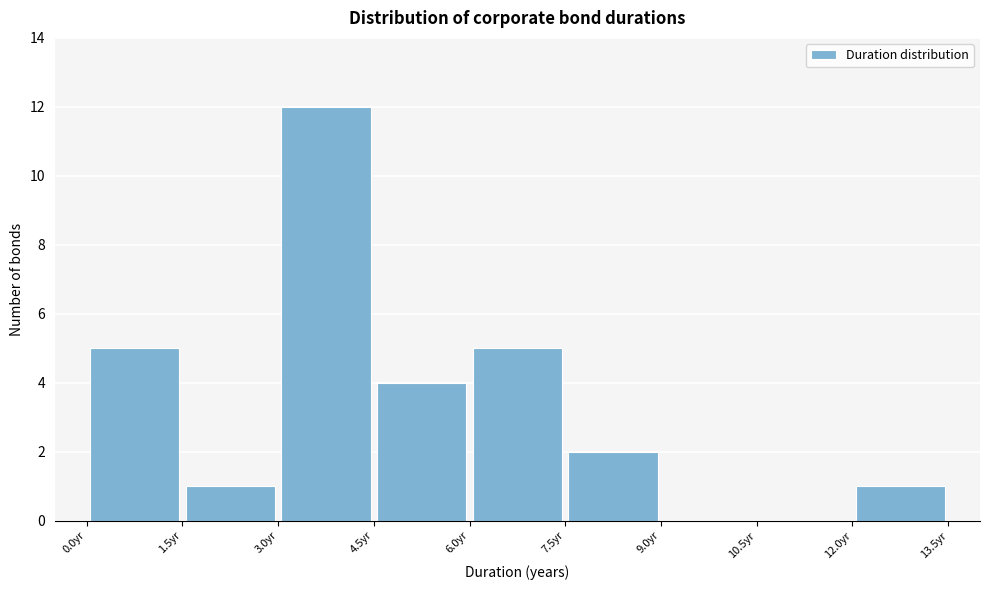

Reading left to right, transcribe this chart: for each bar, give the range it covers on the x-axis and its height. Neither the bar edges nor the heights are printed on the chart, so give them approximately, as read against the axes.

0.0 to 1.5: 5
1.5 to 3.0: 1
3.0 to 4.5: 12
4.5 to 6.0: 4
6.0 to 7.5: 5
7.5 to 9.0: 2
9.0 to 10.5: 0
10.5 to 12.0: 0
12.0 to 13.5: 1